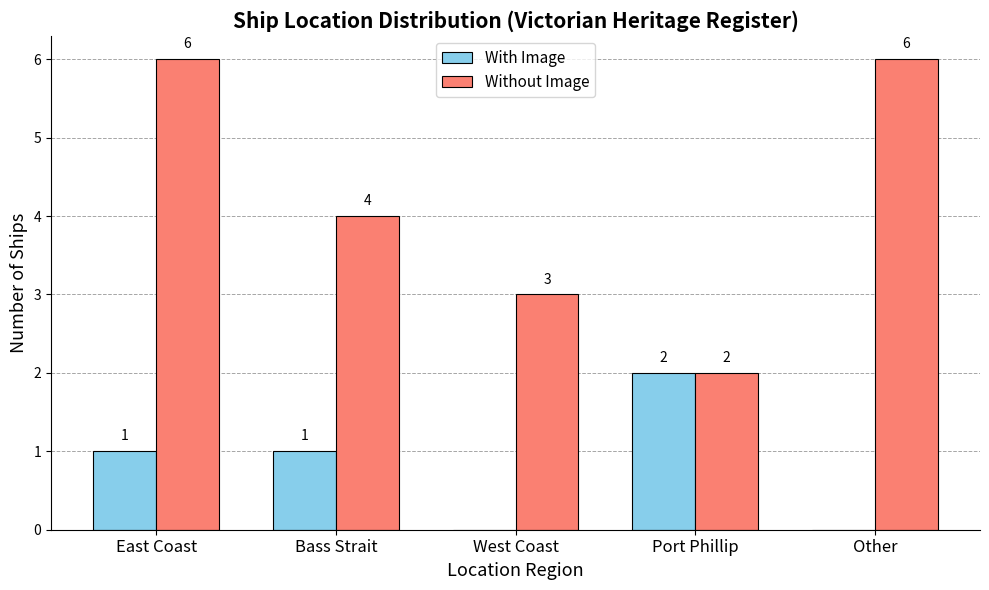

What are all the series names shown in the legend?

With Image, Without Image